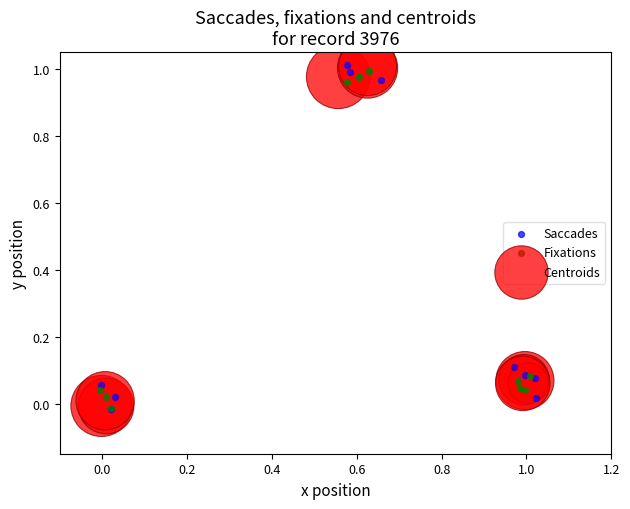

What are all the series names shown in the legend?

Saccades, Fixations, Centroids